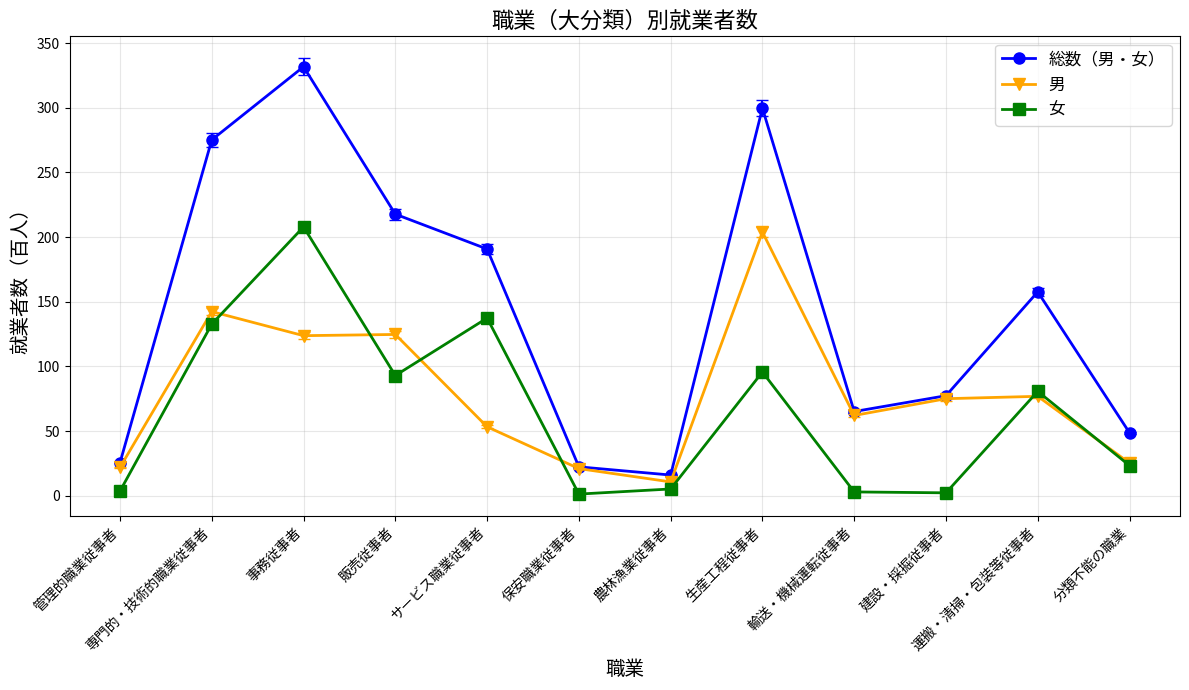

List the series in order of their peak value, lowest first.

男, 女, 総数（男・女）